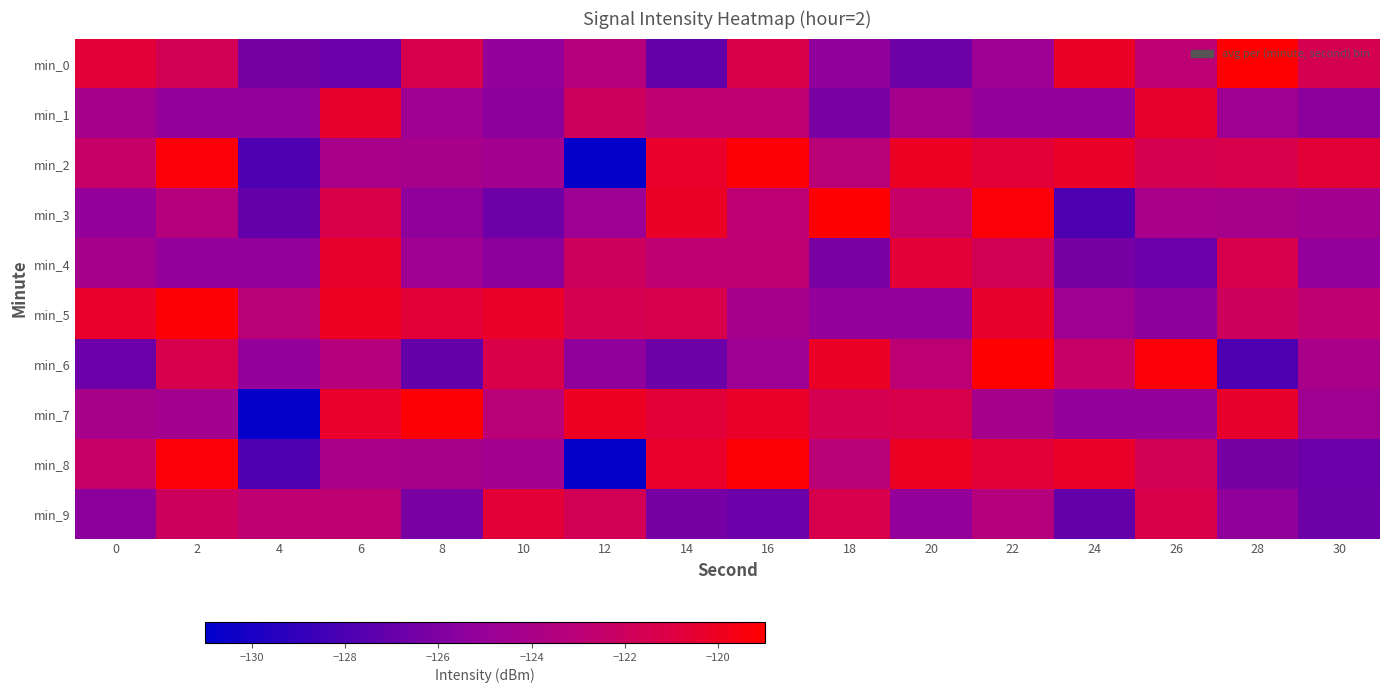

What is the difference between the highest and lowest values at 30?

6.1